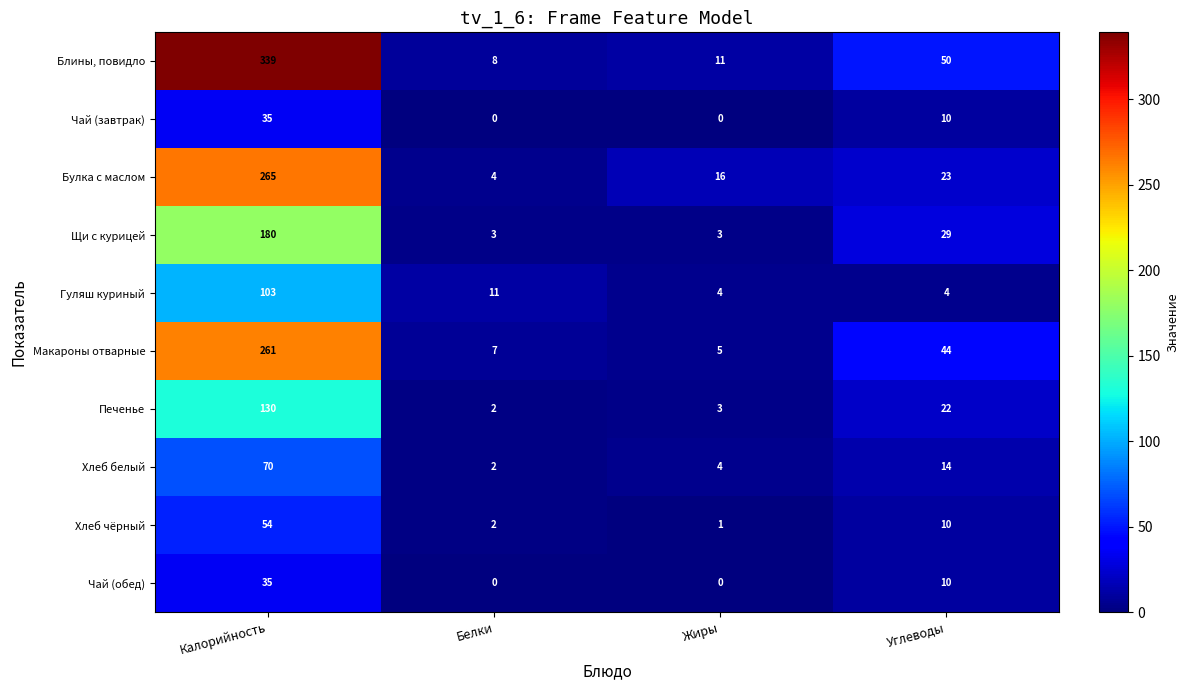

What is the greatest value displayed?

339